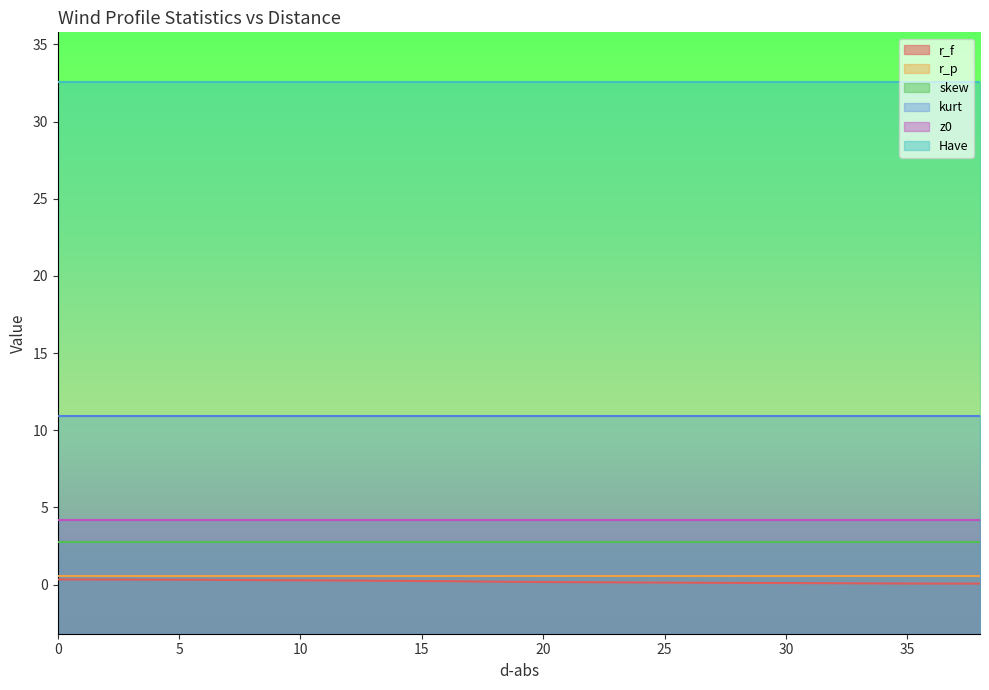

At 20, list the series in order from smallest to largest.

r_f, r_p, skew, z0, kurt, Have